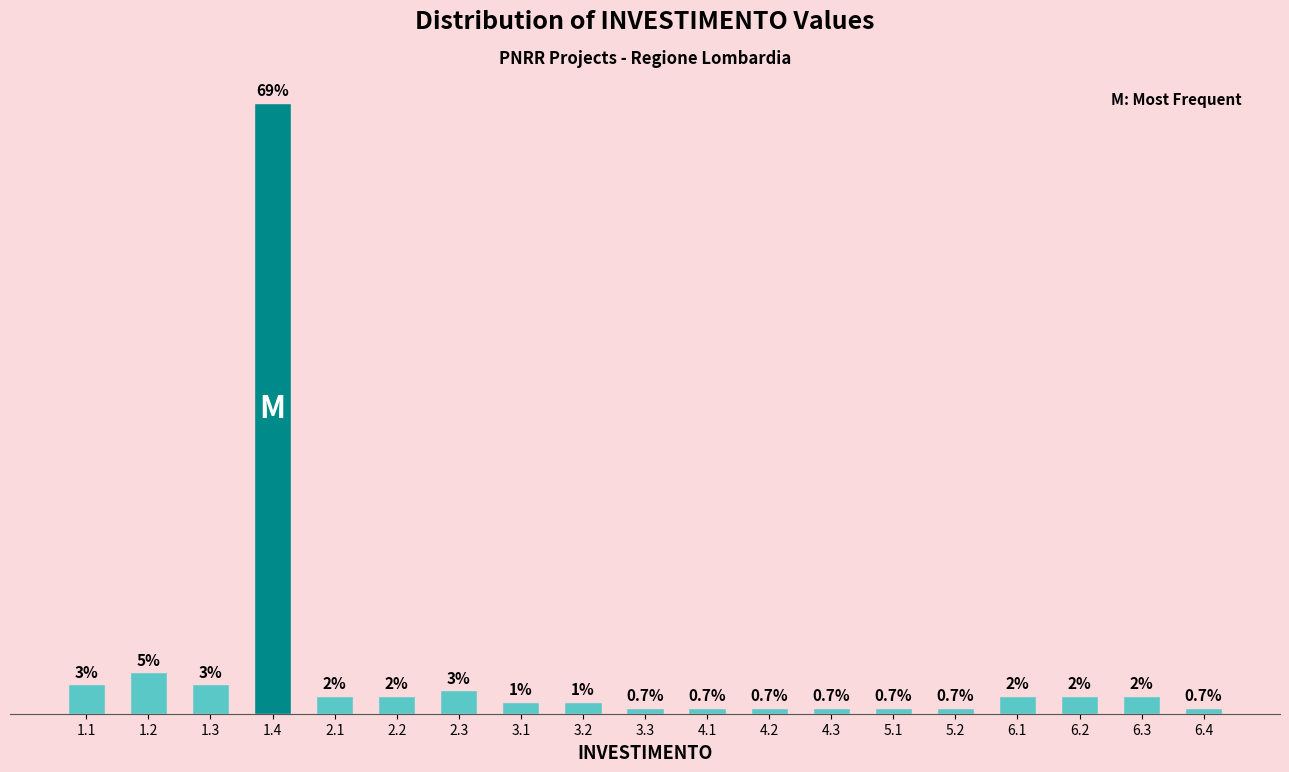

Are the bars horizontal?

No